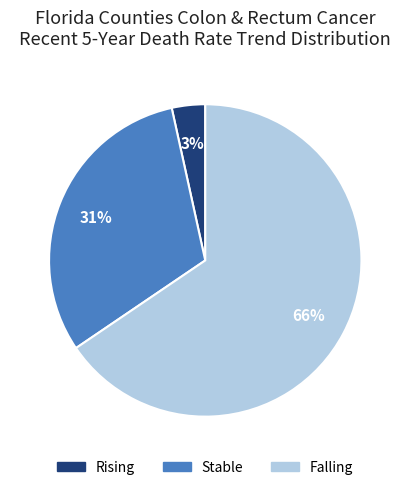

Is there any slice that represents more than half of the pie?

Yes